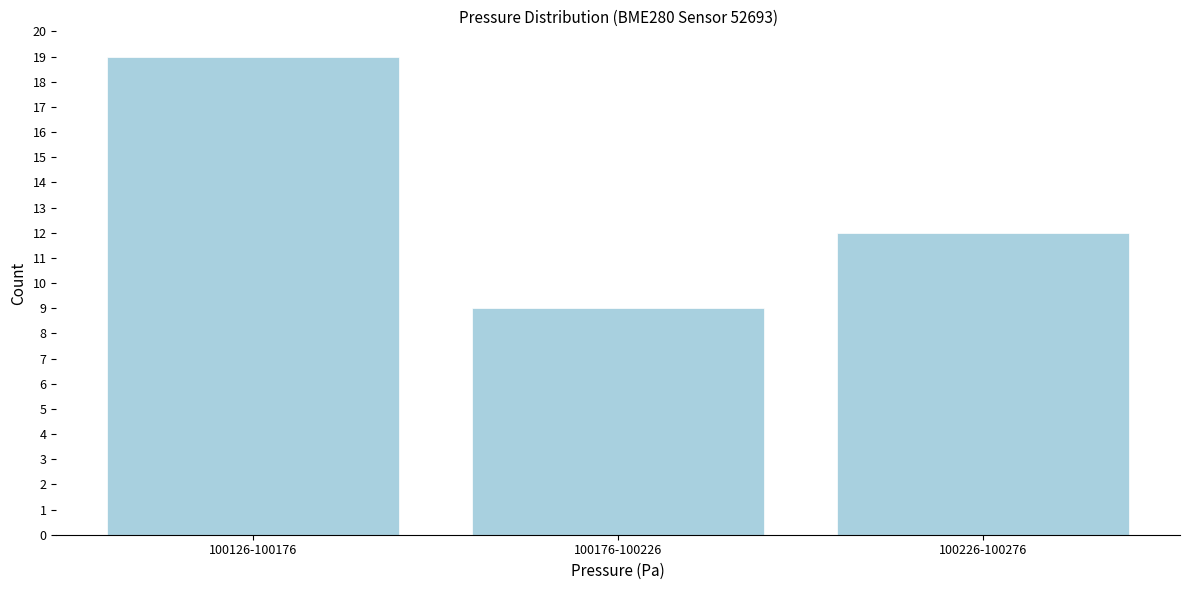

Reading left to right, what are all the values shown in this chart?

100126-100176=19	100176-100226=9	100226-100276=12